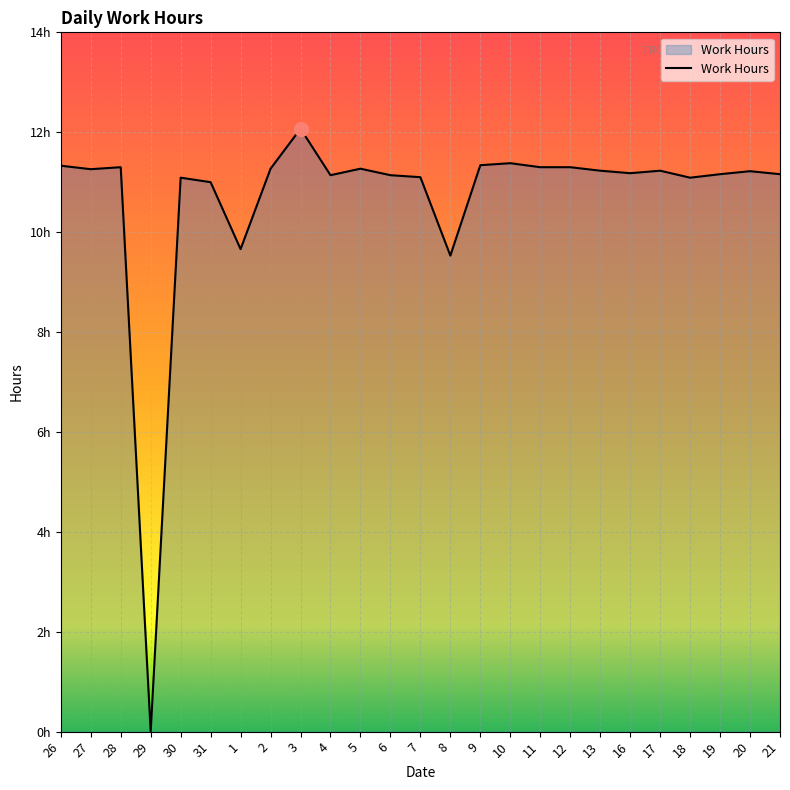

What is the difference between the second highest and second lowest values?

1.9